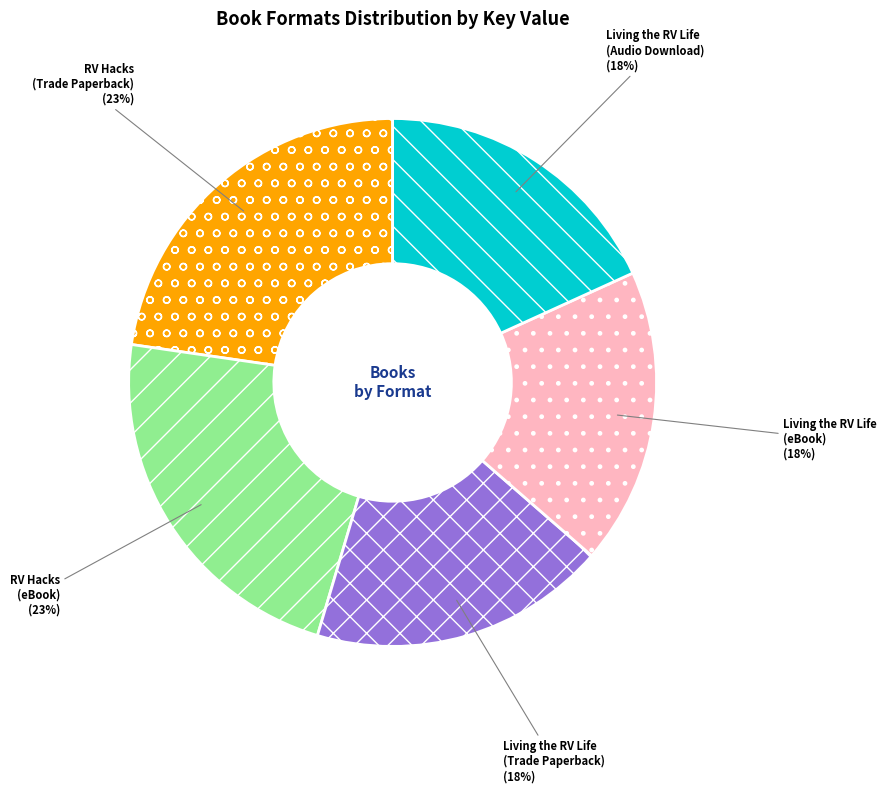

To the nearest percent, what is the difference between the largest and smallest slice percentages?

5%